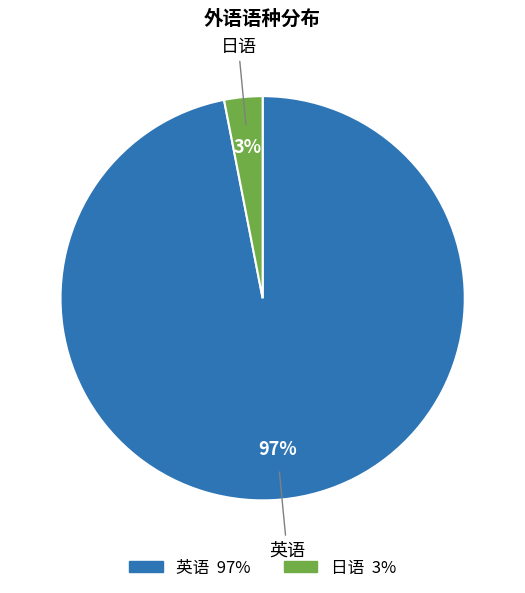

Rank the categories by value from highest to lowest.

英语, 日语